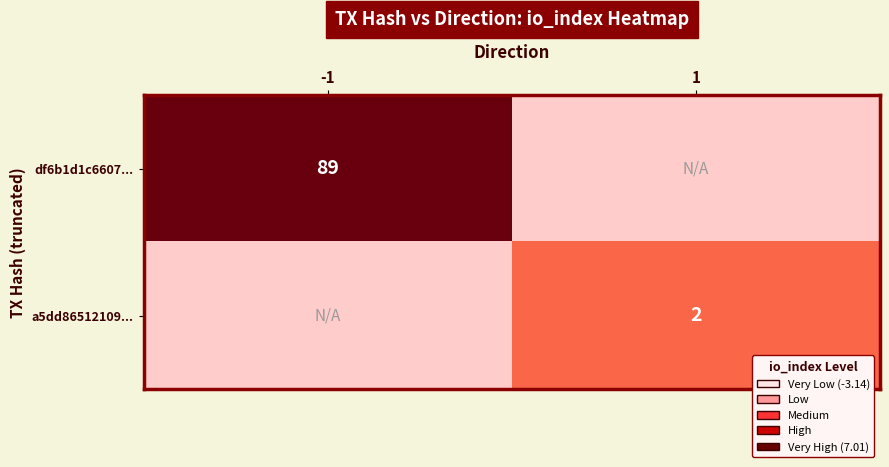

How many series are shown in this chart?

2